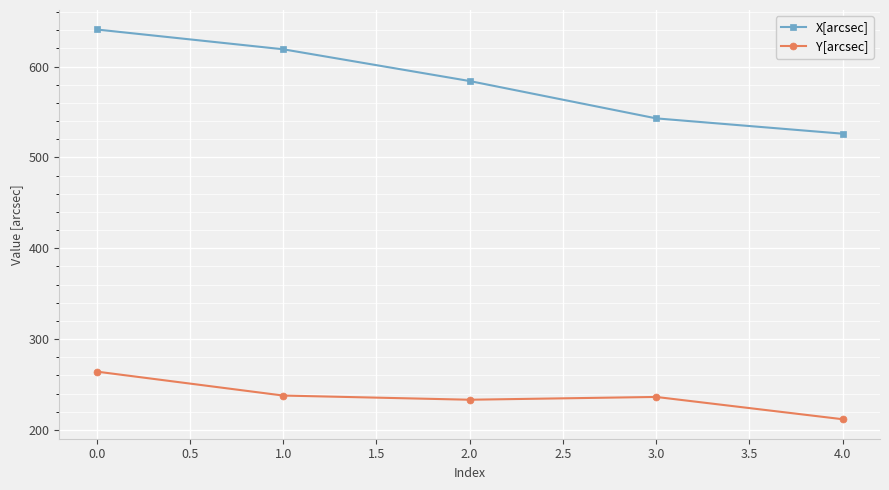

Is this an area chart (filled region under the line)?

No